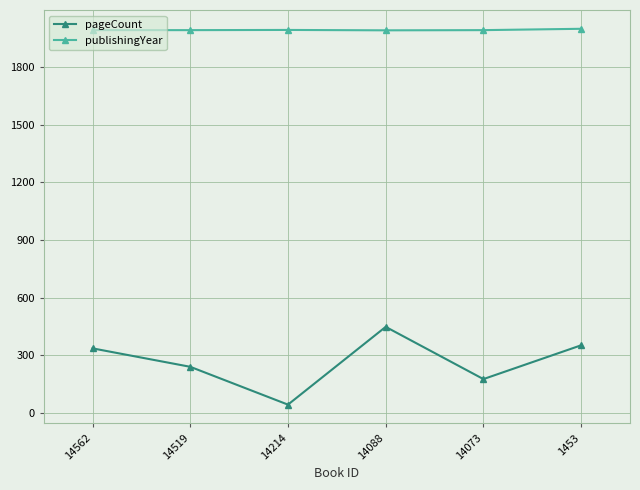

The value of pageCount at 14088 is 448. True or false?

True